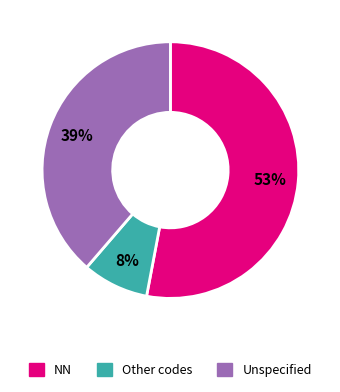

How many slices are in this pie chart?

3